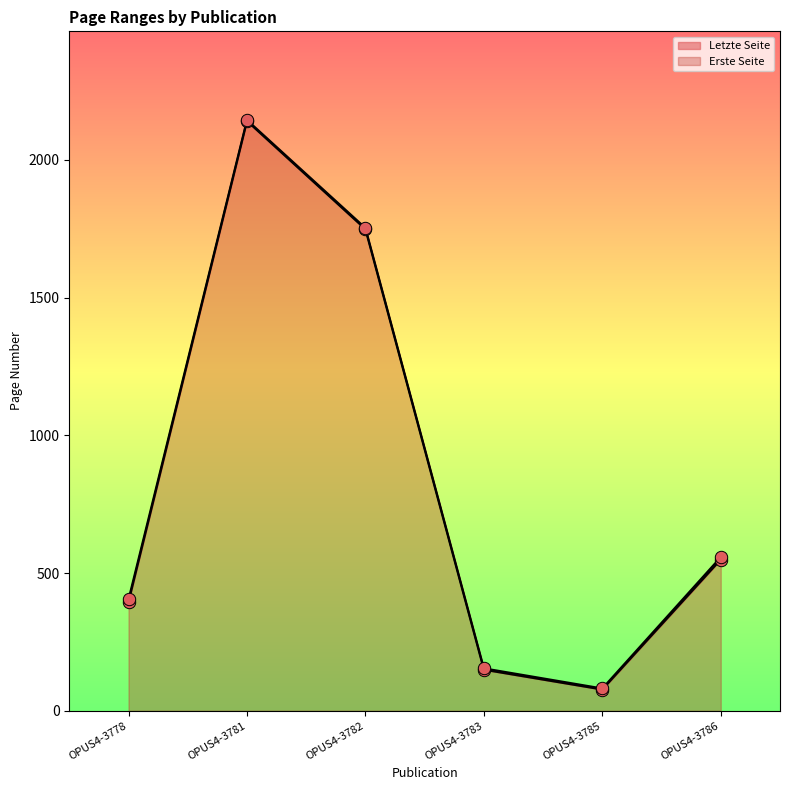

Which series has the largest Y range (max minus min)?

Erste Seite